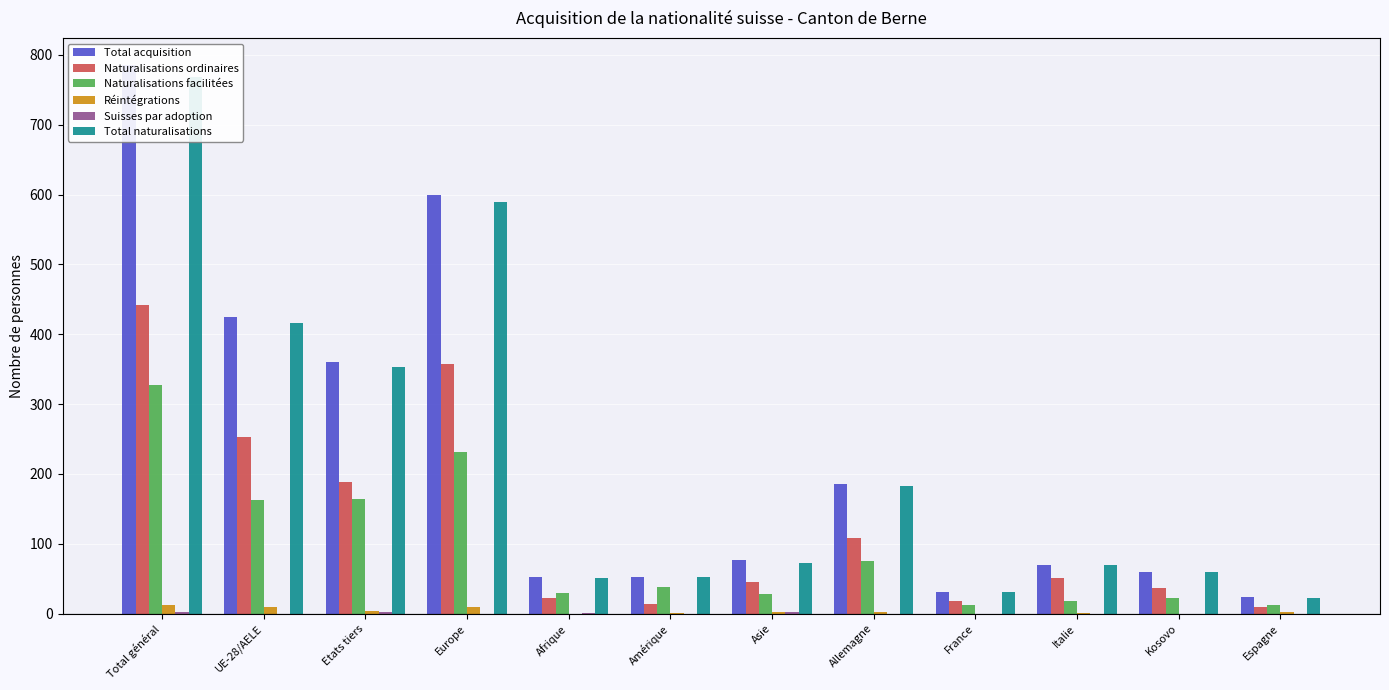

At which category does the chart reach its minimum across all series?

Afrique